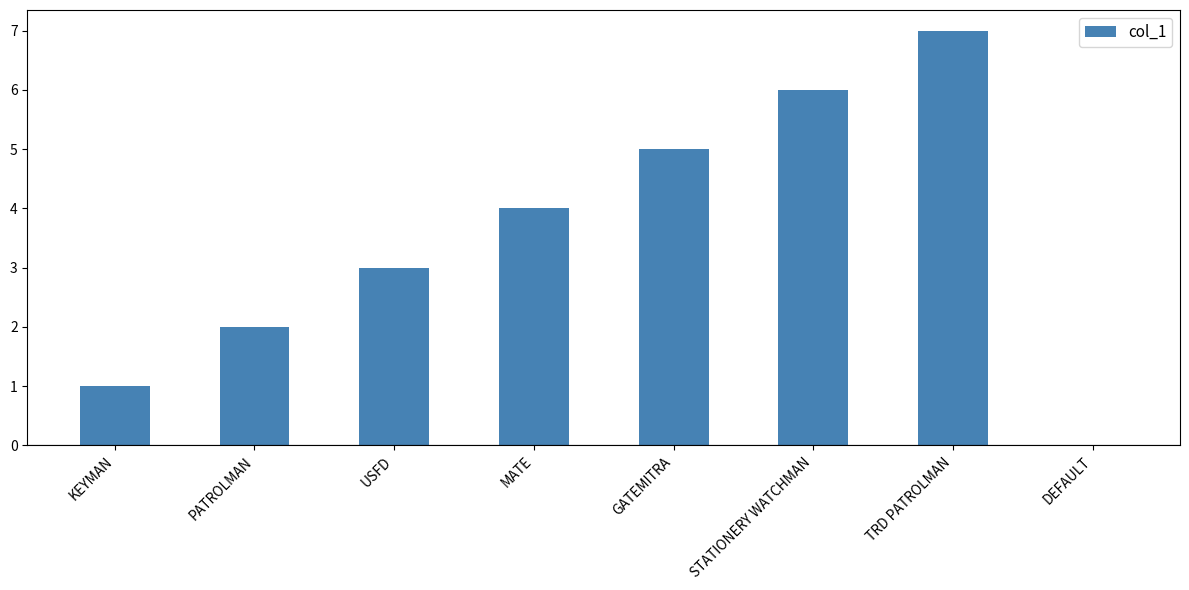

What value does the data have at TRD PATROLMAN?

7